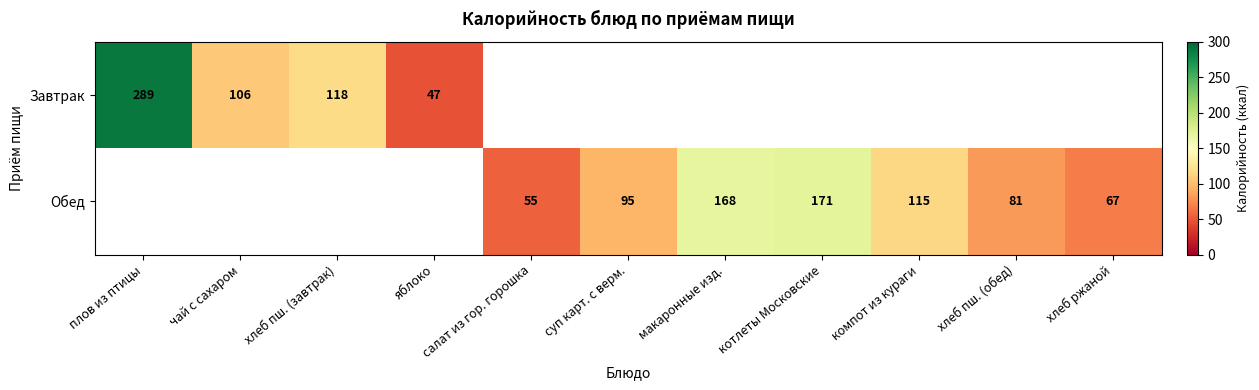

What is the sum of the Обед values at компот из кураги and суп карт. с верм.?

210